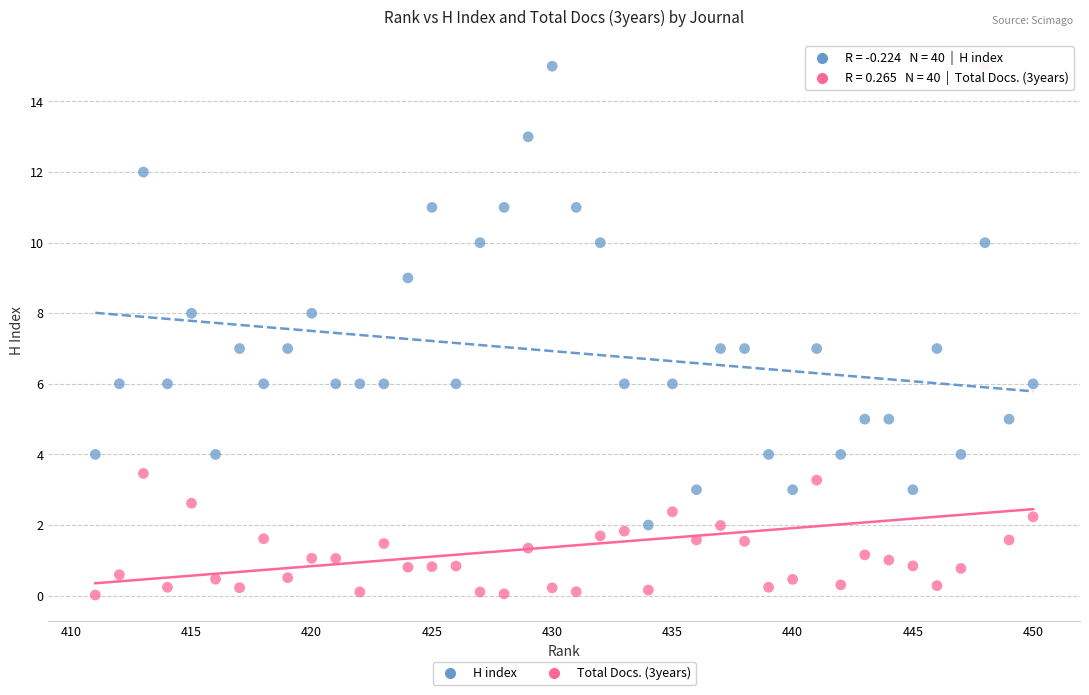

Across all data points, what is the range of Y values (max minus min)?

15.0